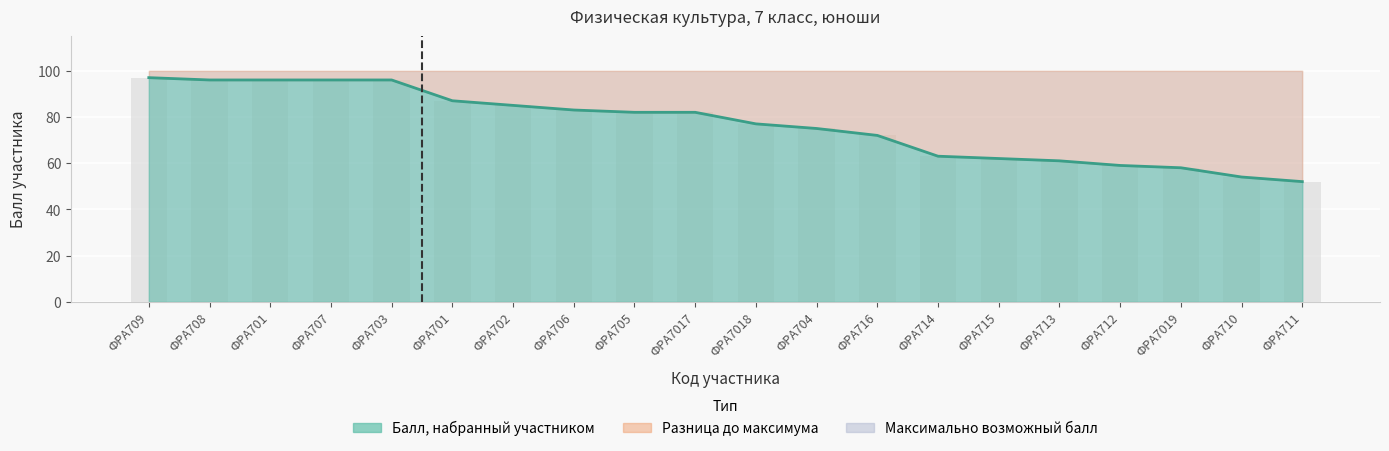

Where does the data first go above 82?

ФРА709